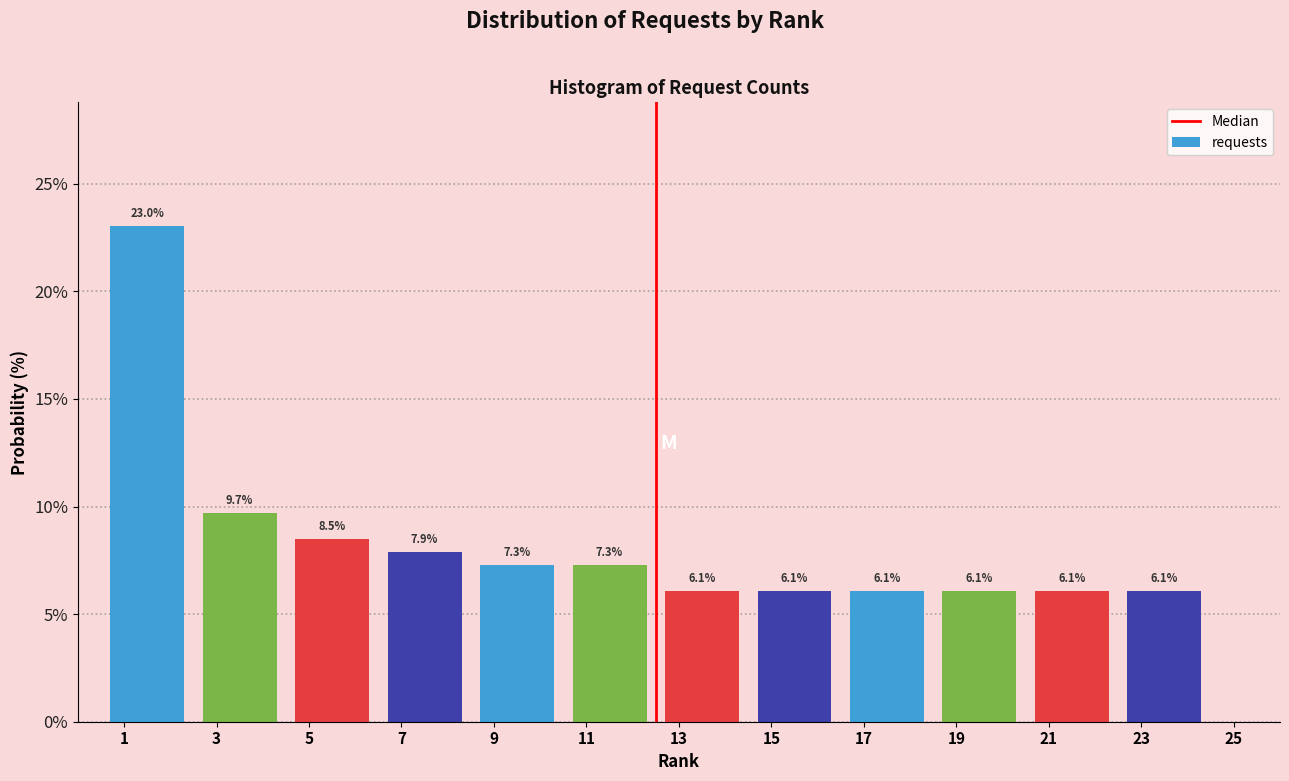

Reading left to right, what are all the values shown in this chart?

23.0	9.7	8.5	7.9	7.3	7.3	6.1	6.1	6.1	6.1	6.1	6.1